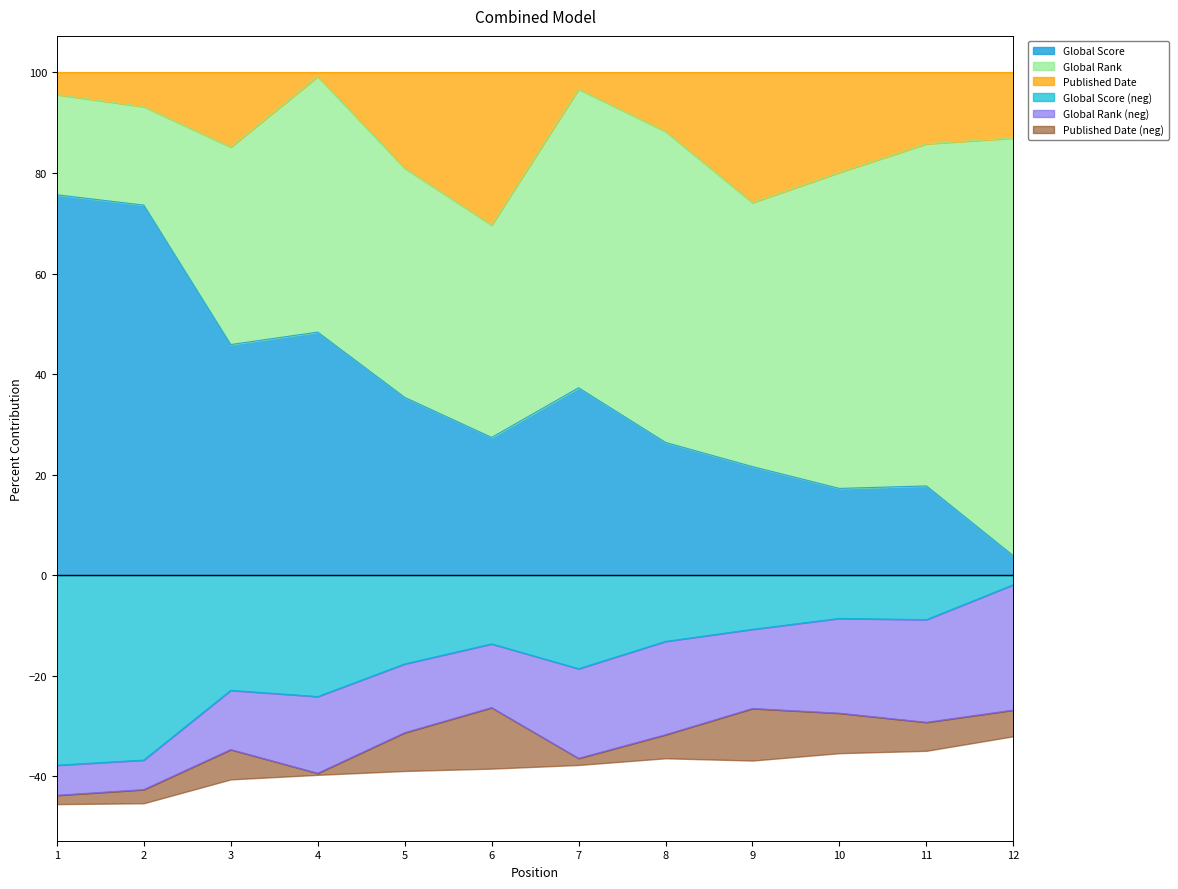

Which series has the widest spread of values?

Global Score